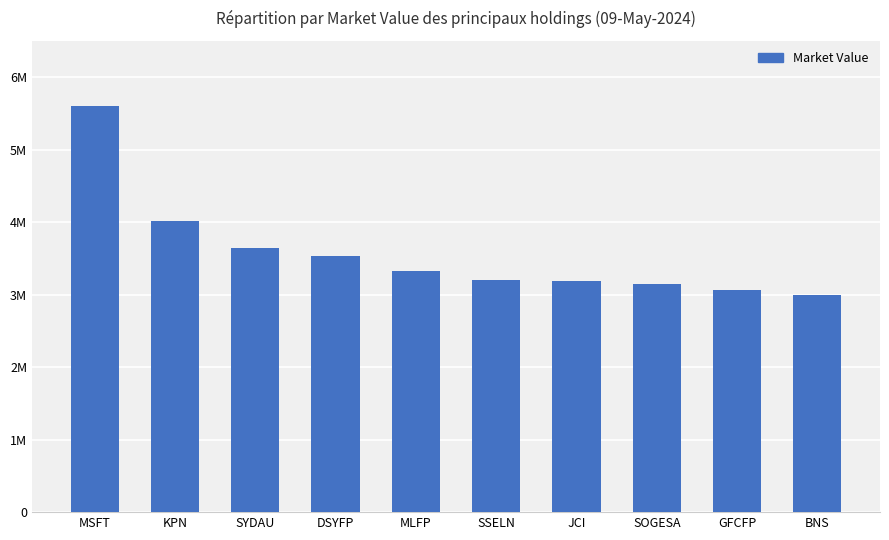

Reading left to right, what are all the values shown in this chart?

MSFT=5605723.5	KPN=4017325.2	SYDAU=3644196.2	DSYFP=3533587.8	MLFP=3328963.6	SSELN=3198709.1	JCI=3192463.7	SOGESA=3152613.7	GFCFP=3060652.0	BNS=2998225.0